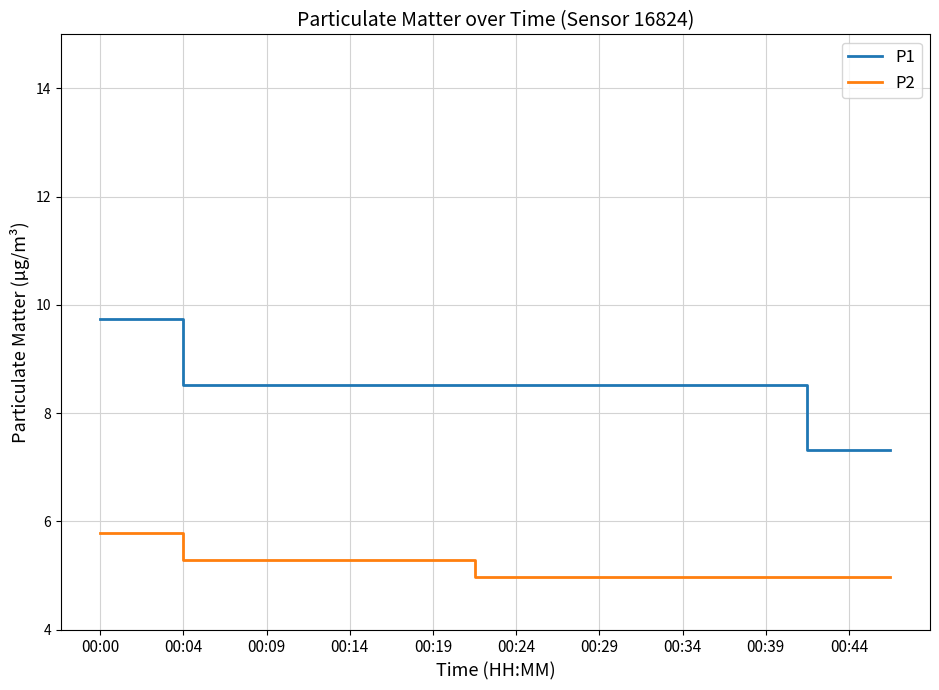

Which series has the largest range (max minus min)?

P1